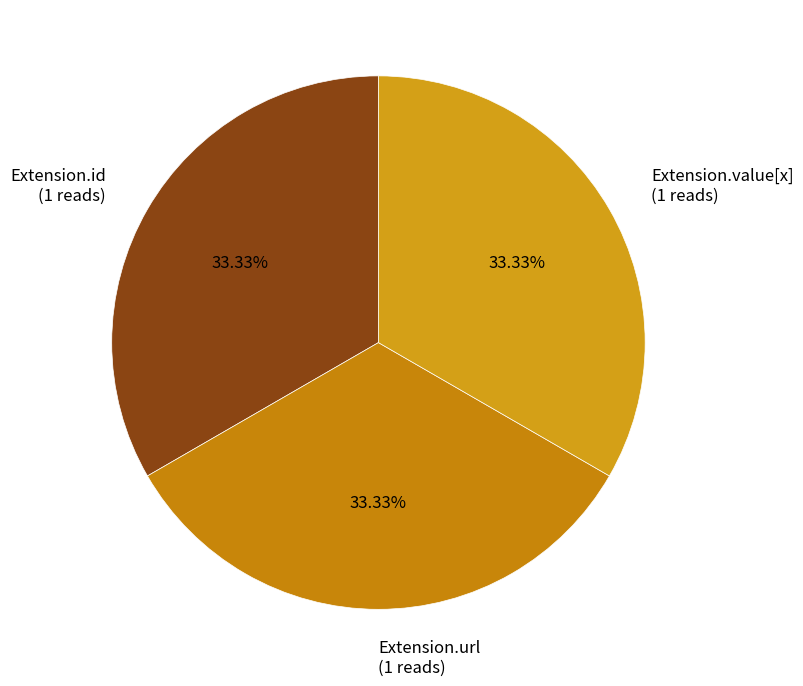

What is the ratio of the value at Extension.id (1 reads) to the value at Extension.value[x] (1 reads)?

1.0